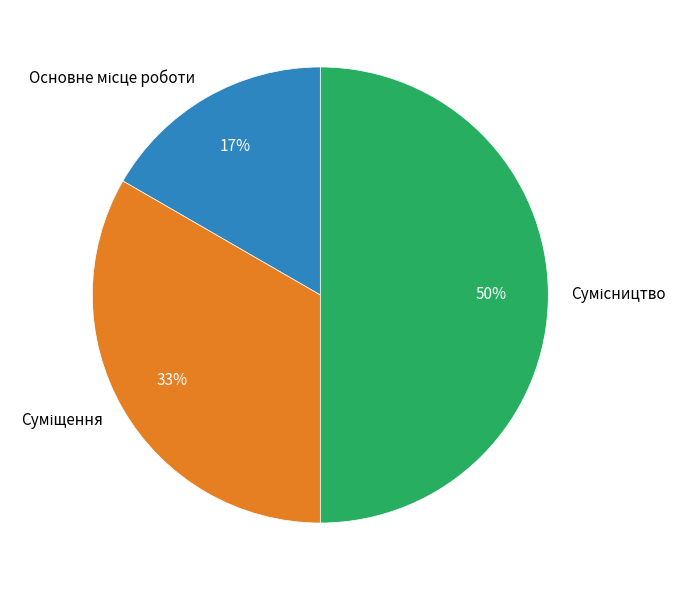

To the nearest percent, what is the average slice percentage?

33%